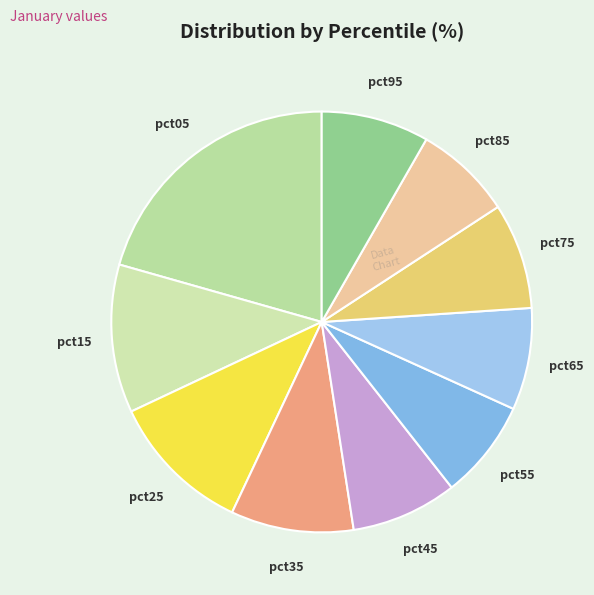

Count the number of slices in the pie.

10